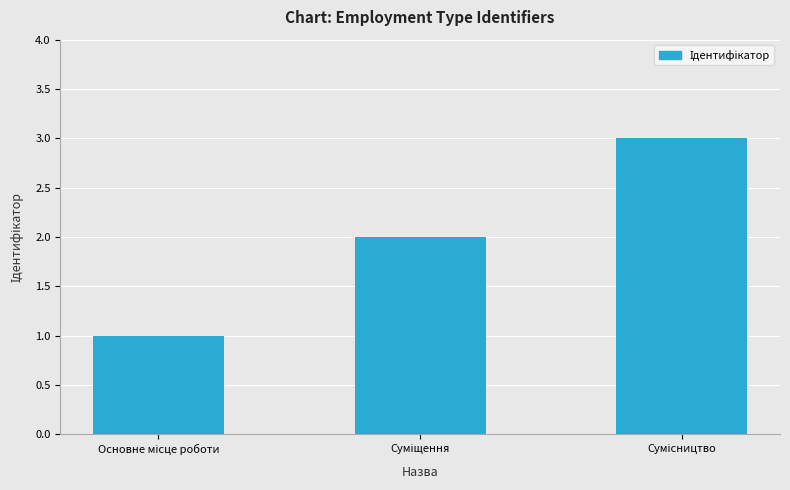

How many data points does each series have?

3